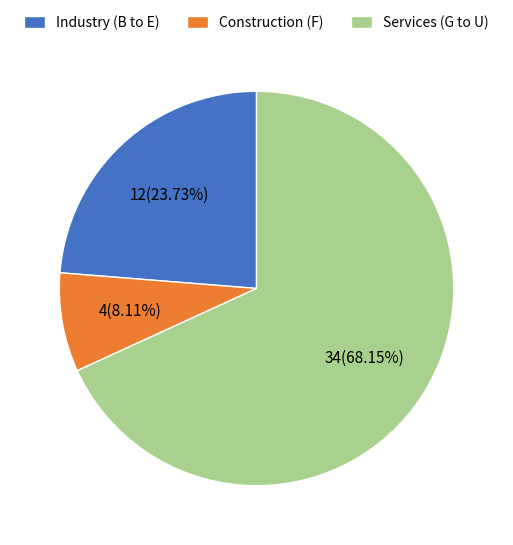

Is there a majority slice in this chart?

Yes